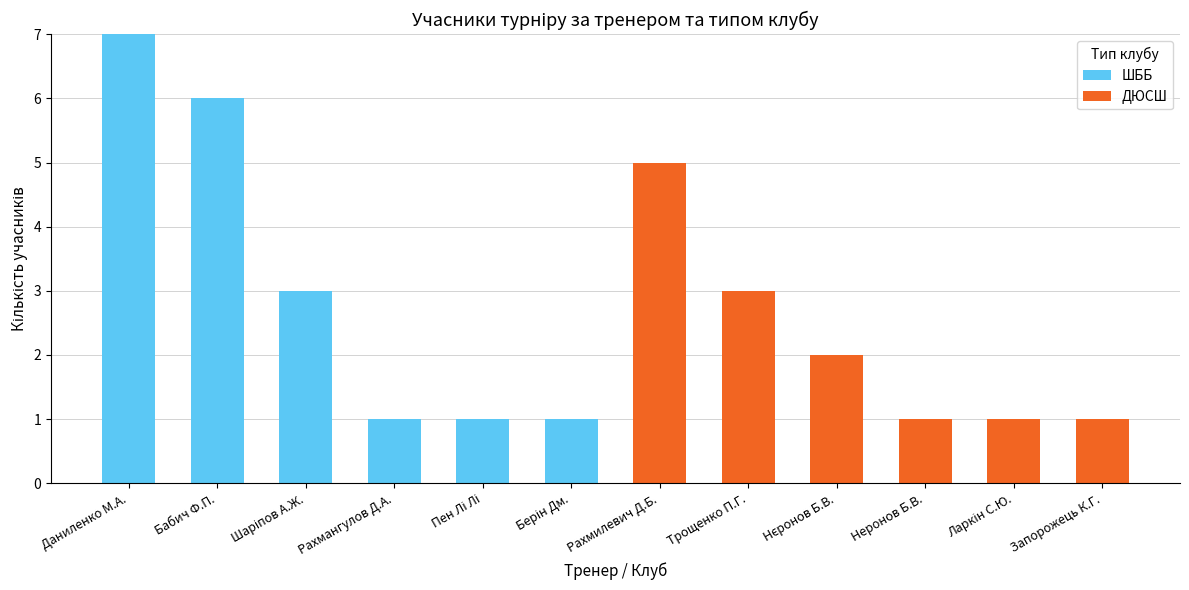

What is the sum of the ШББ values at Неронов Б.В. and Даниленко М.А.?

7